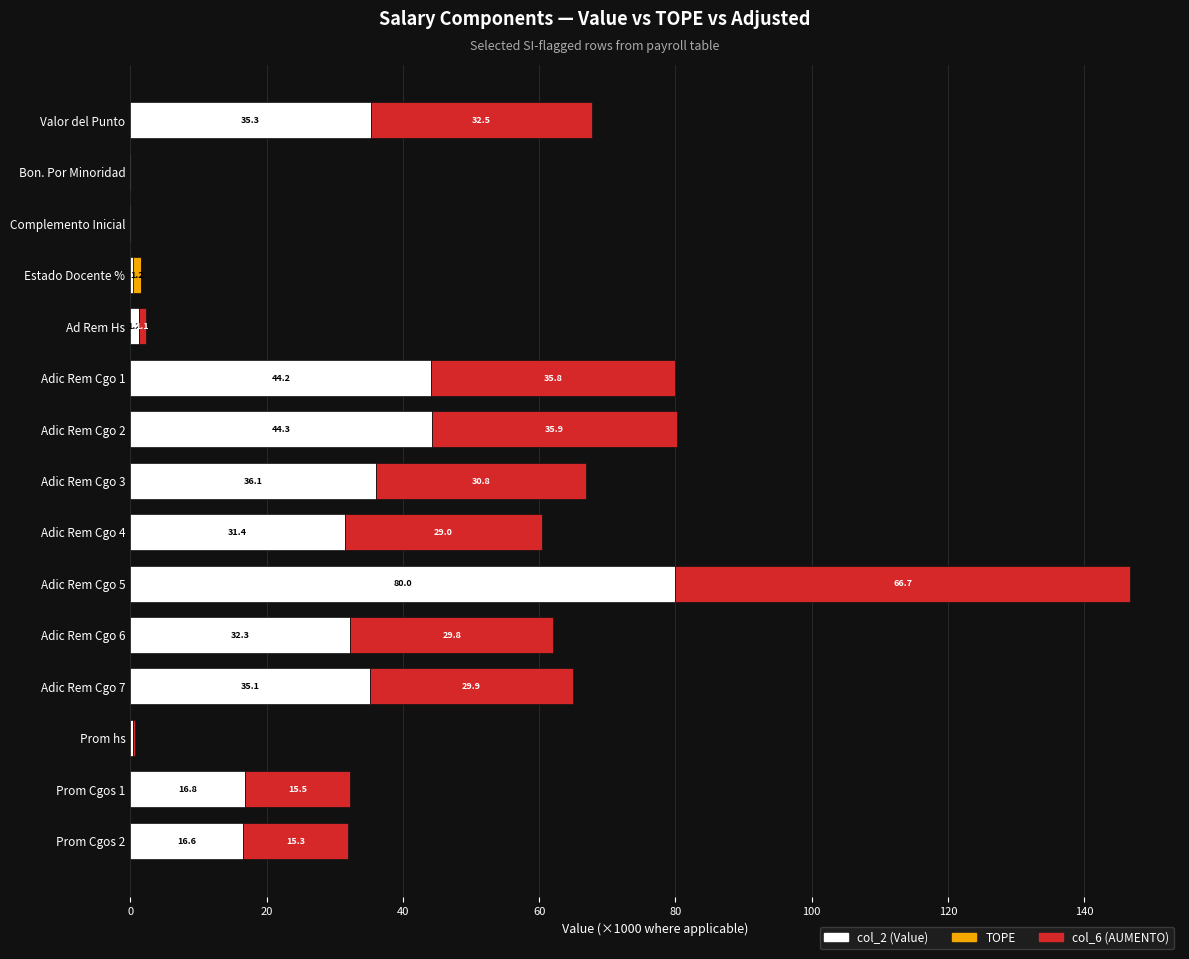

At which label does col_2 (Value) reach its peak?

Adic Rem Cgo 5